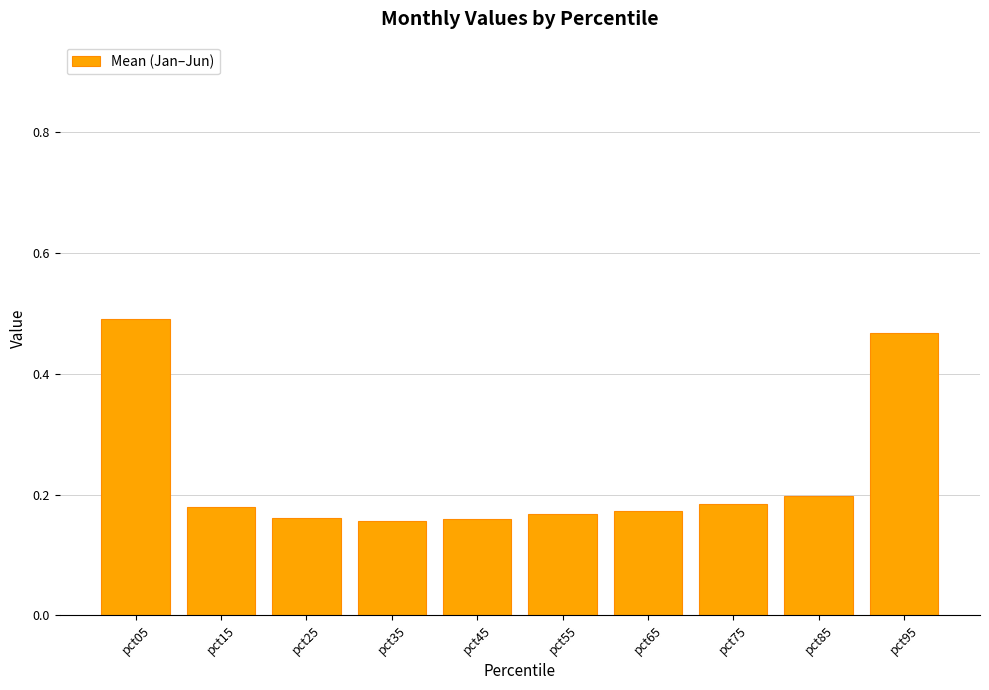

Does the chart contain stacked bars?

No